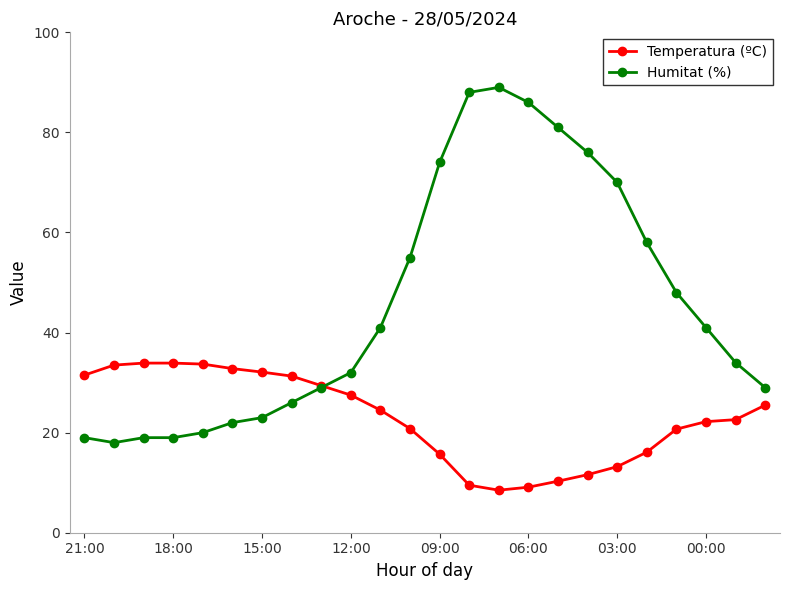

What is the sum of all Temperatura (ºC) values?

549.9